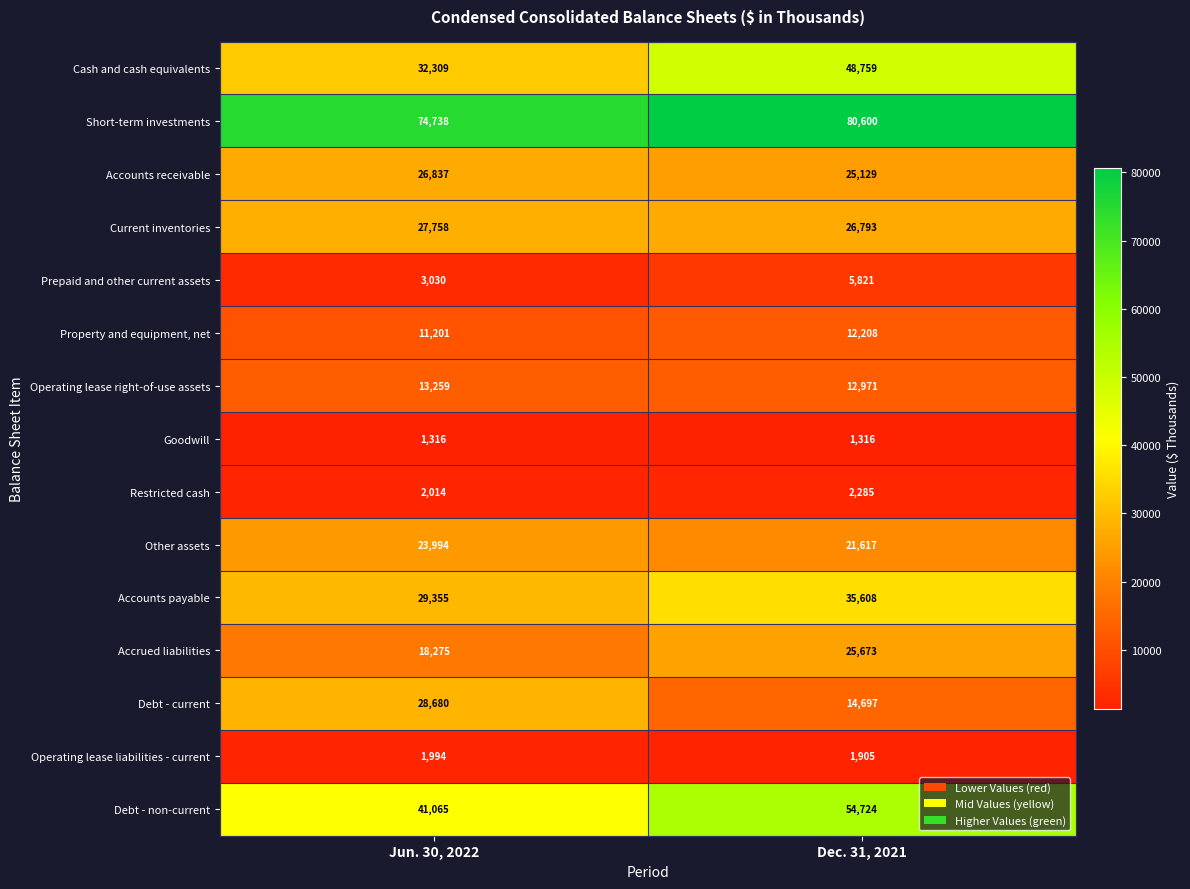

What is the sum of all Property and equipment, net values?

23409